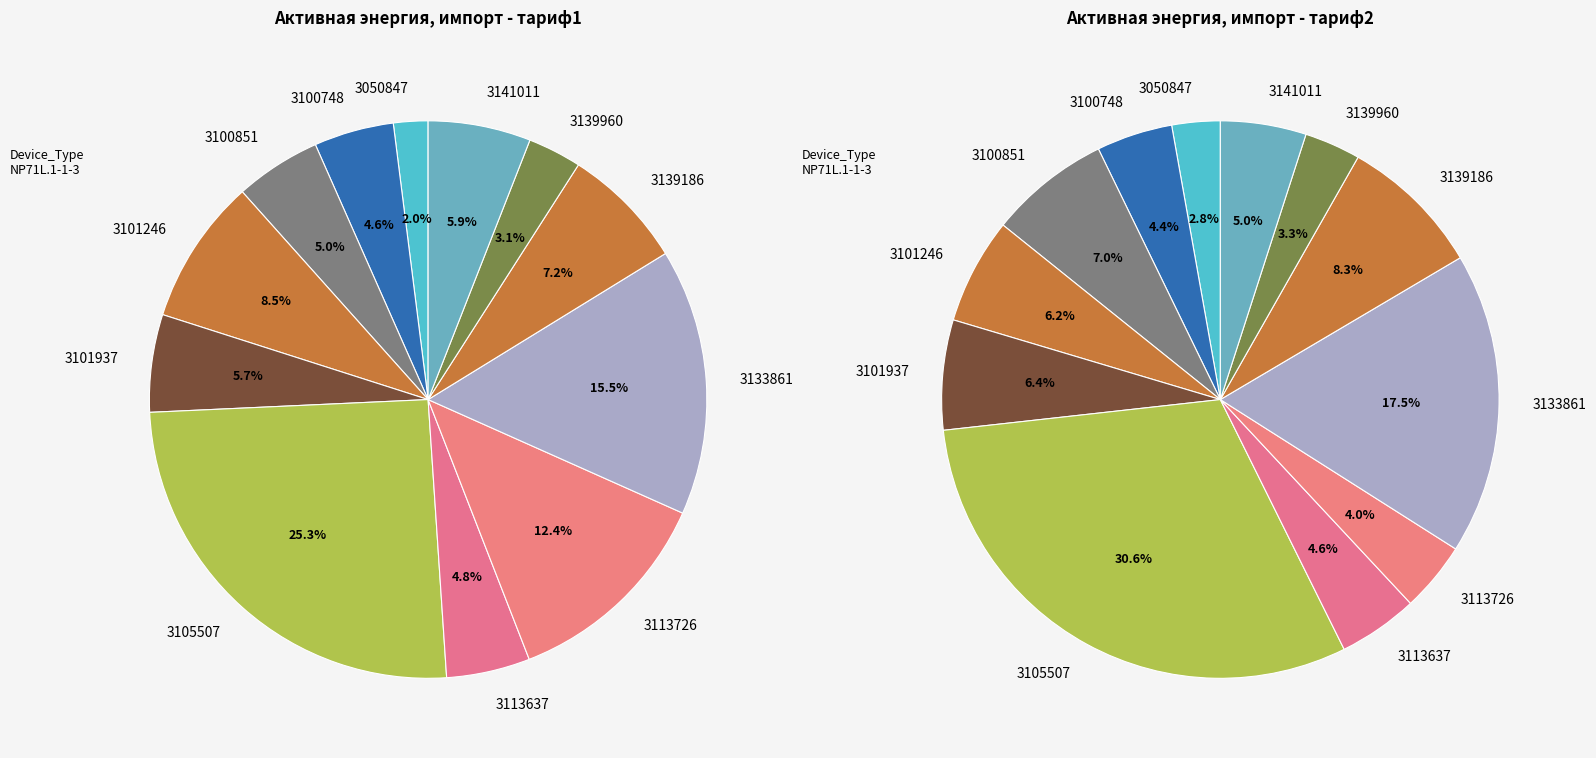

Is 3100851 the majority of the pie?

No